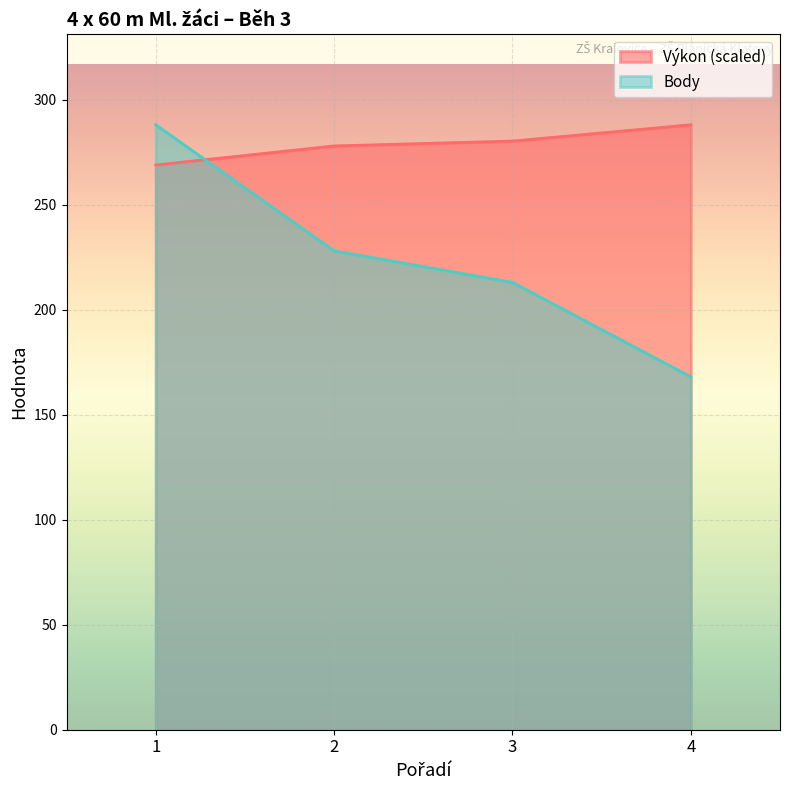

Which series changed the most between 2 and 3?

Body